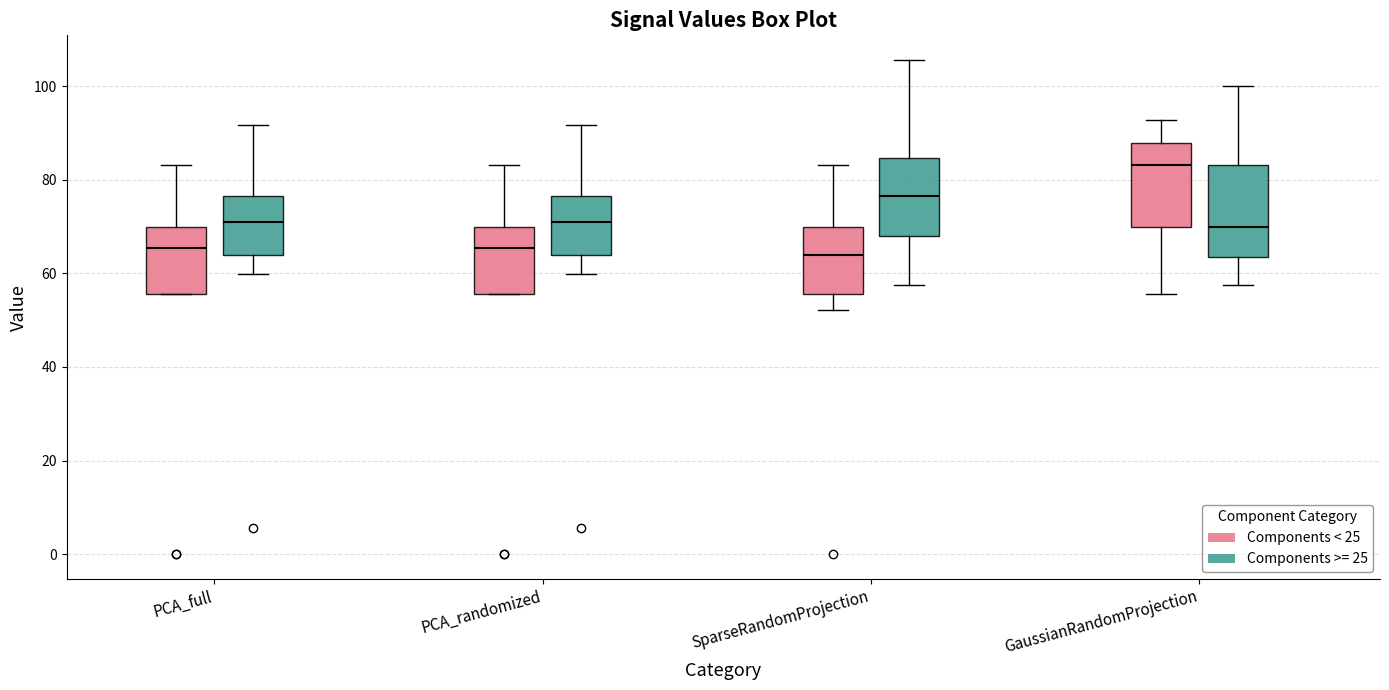

Reading left to right, transcribe this box plot: for each box, give where its median line is, the range the box spans, and where its two whiskers end, as read against the y-axis. The values are not printed on the chart, so give them approximately, as read against the axis.

PCA_full (Components < 25): median 66, box 56 to 70, whiskers 56 to 84
PCA_full (Components >= 25): median 70, box 64 to 76, whiskers 60 to 92
PCA_randomized (Components < 25): median 66, box 56 to 70, whiskers 56 to 84
PCA_randomized (Components >= 25): median 70, box 64 to 76, whiskers 60 to 92
SparseRandomProjection (Components < 25): median 64, box 56 to 70, whiskers 52 to 84
SparseRandomProjection (Components >= 25): median 76, box 68 to 84, whiskers 58 to 106
GaussianRandomProjection (Components < 25): median 84, box 70 to 88, whiskers 56 to 92
GaussianRandomProjection (Components >= 25): median 70, box 64 to 84, whiskers 58 to 100